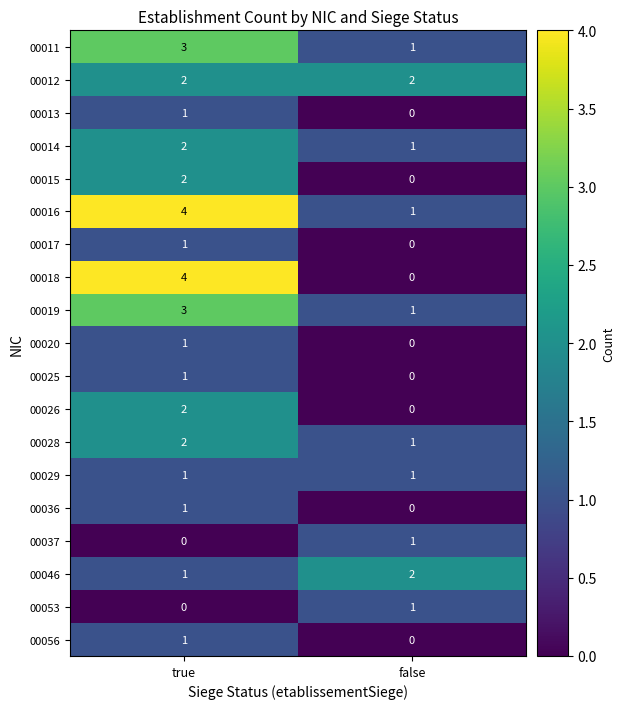

Is it true that 00037 equals -1 at true?

False